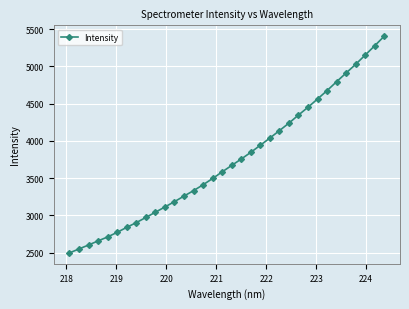

What is the minimum value shown in the chart?

2495.3